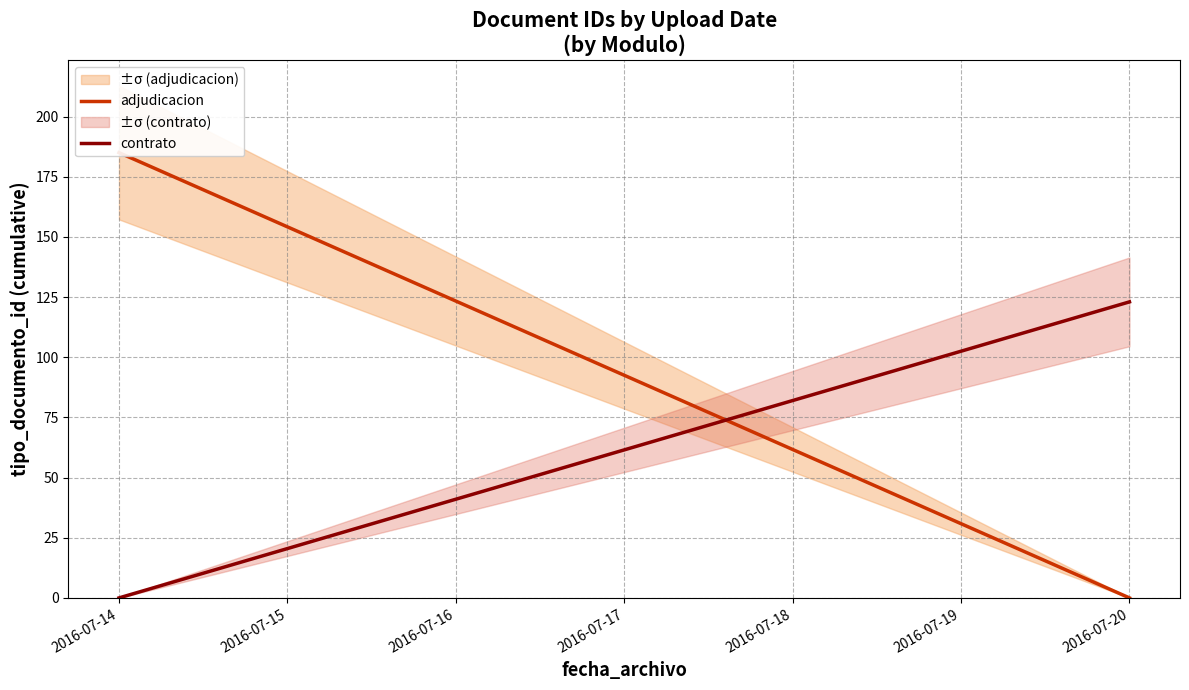

What are all the series names shown in the legend?

adjudicacion, contrato